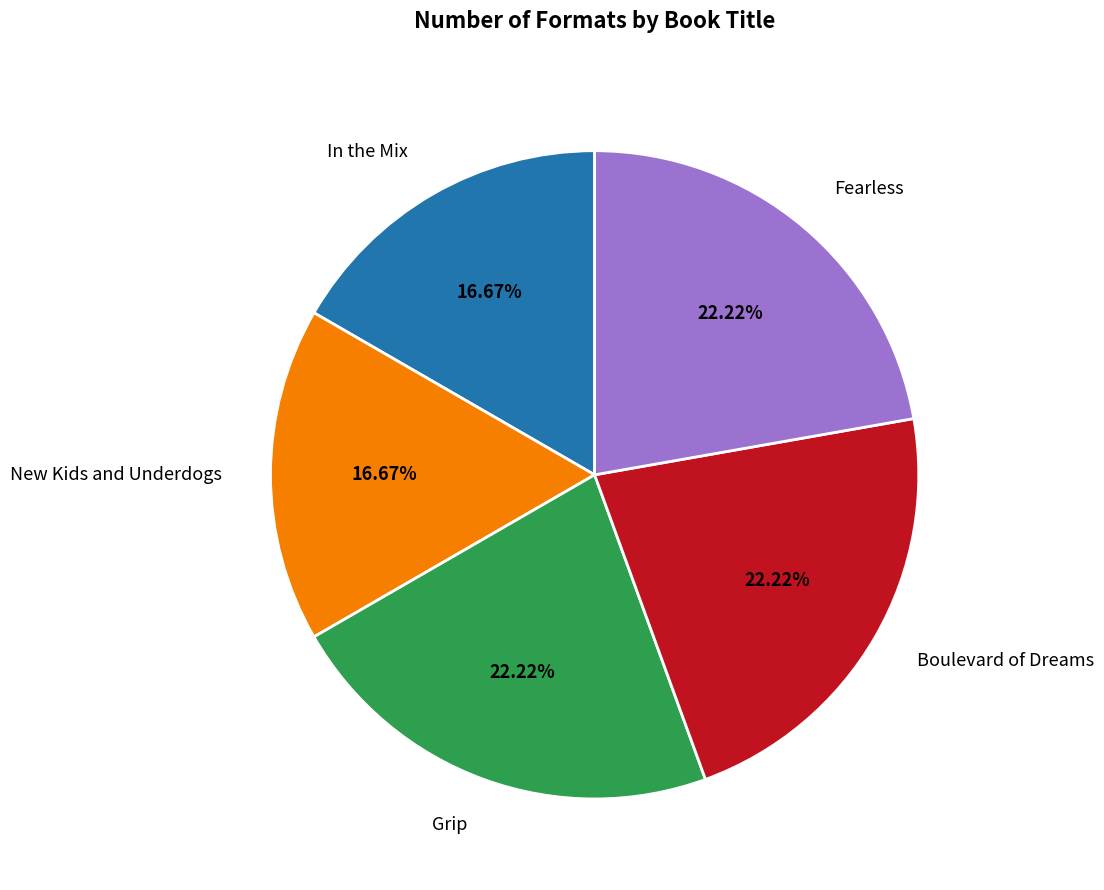

Combined, do Fearless and In the Mix account for over 50%?

No